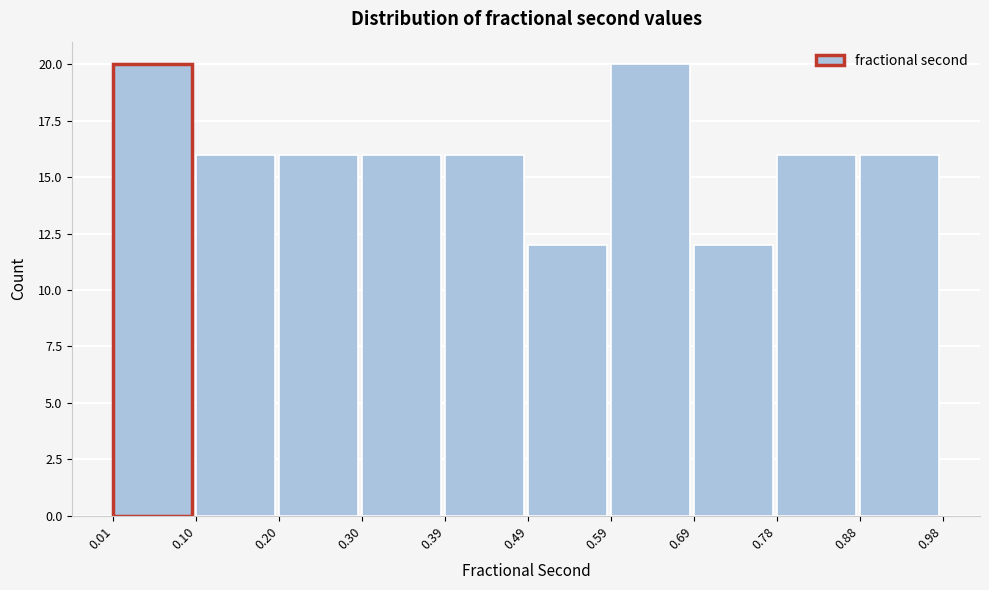

Reading left to right, transcribe this chart: for each bar, give the range it covers on the x-axis and its height. The values are not printed on the chart, so give them approximately, as read against the axis.

0.01 to 0.10: 20
0.10 to 0.20: 16
0.20 to 0.30: 16
0.30 to 0.39: 16
0.39 to 0.49: 16
0.49 to 0.59: 12
0.59 to 0.69: 20
0.69 to 0.78: 12
0.78 to 0.88: 16
0.88 to 0.98: 16